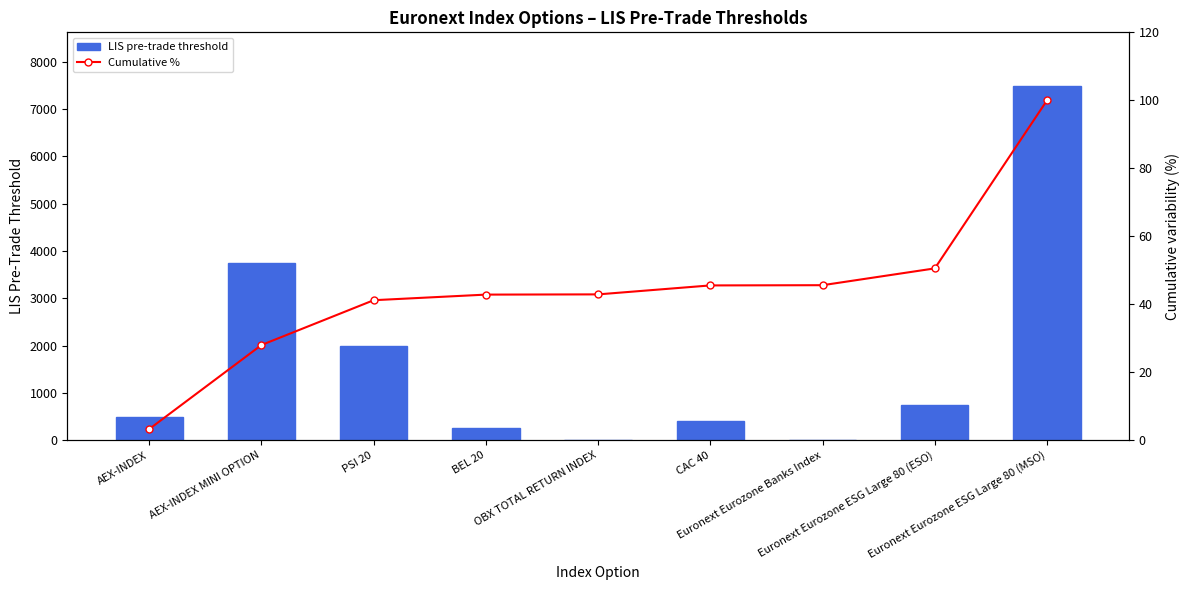

Is it true that LIS pre-trade threshold equals 457.4 at Euronext Eurozone ESG Large 80 (ESO)?

False